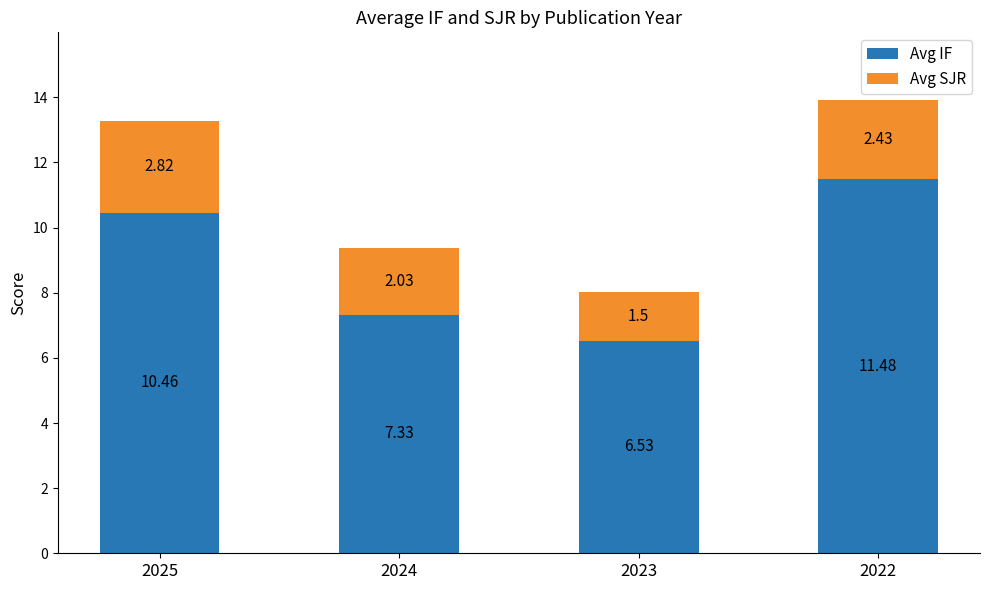

Rank the categories by Avg IF value from highest to lowest.

2022, 2025, 2024, 2023